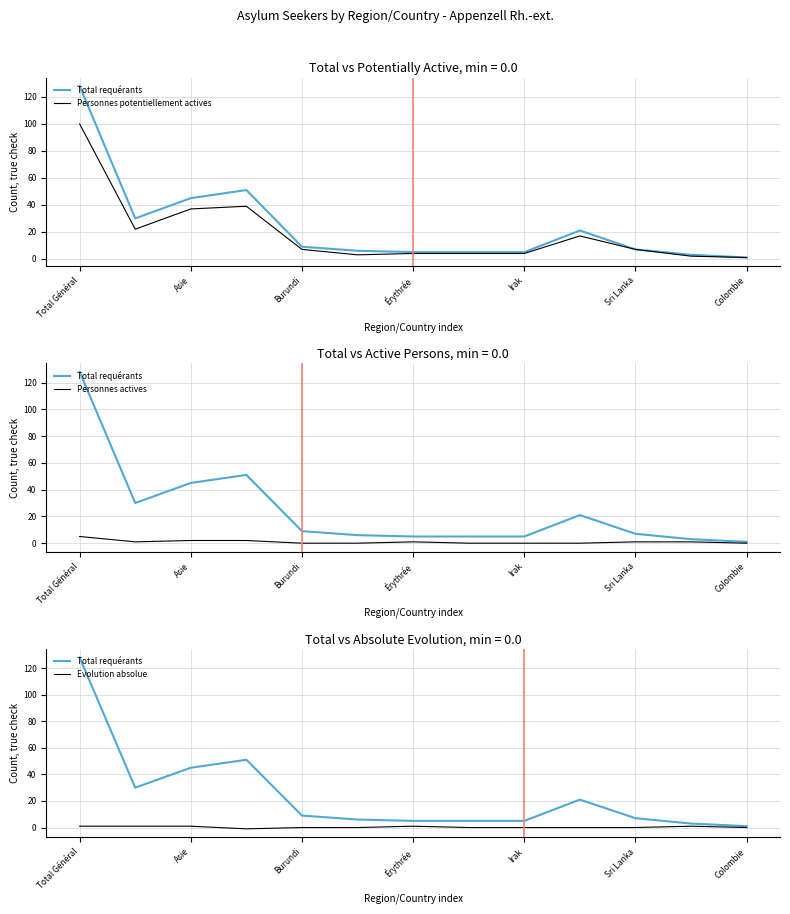

True or false: Personnes actives has a value of 3 at Burundi.

False